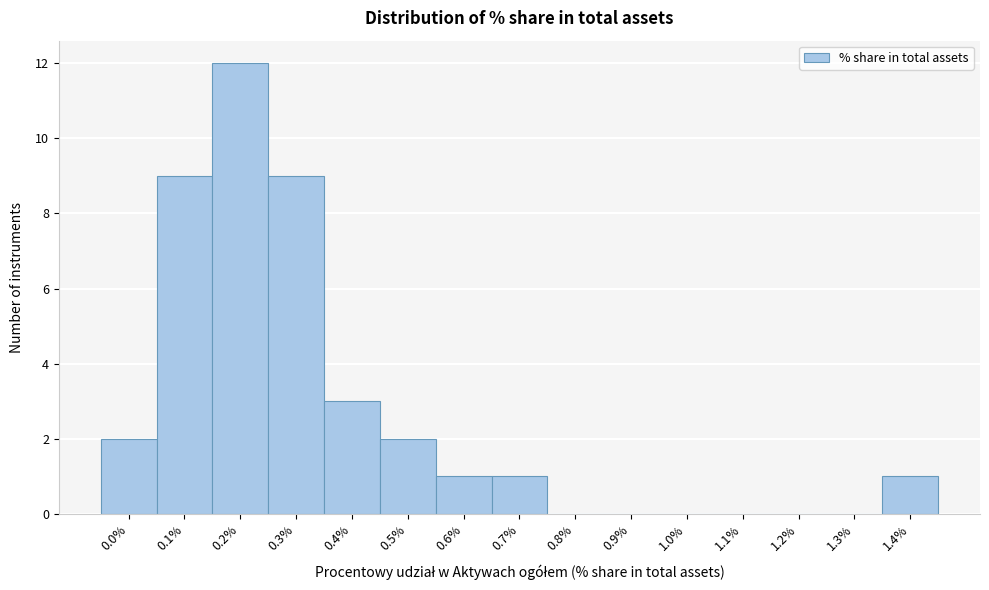

Reading right to left, transcribe all the data shown in this chart.

1.4%=1	1.3%=0	1.2%=0	1.1%=0	1.0%=0	0.9%=0	0.8%=0	0.7%=1	0.6%=1	0.5%=2	0.4%=3	0.3%=9	0.2%=12	0.1%=9	0.0%=2